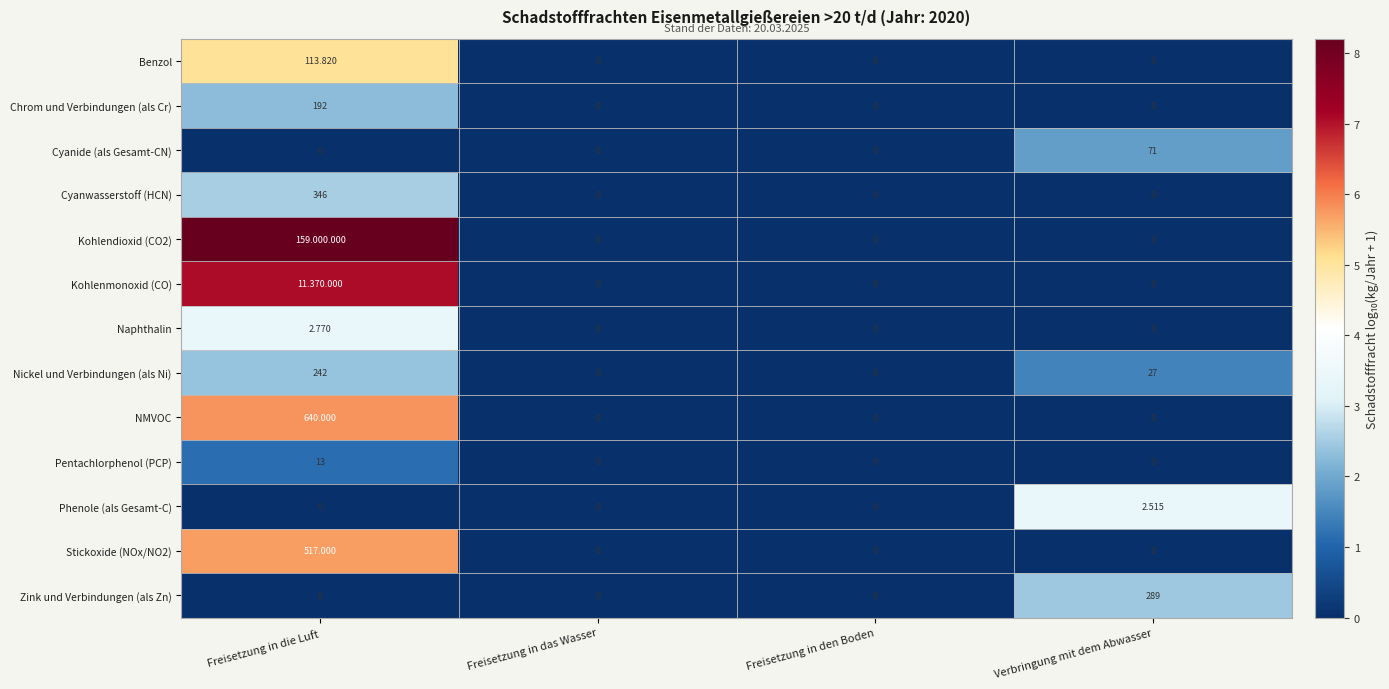

At which label does Pentachlorphenol (PCP) reach its peak?

Freisetzung in die Luft